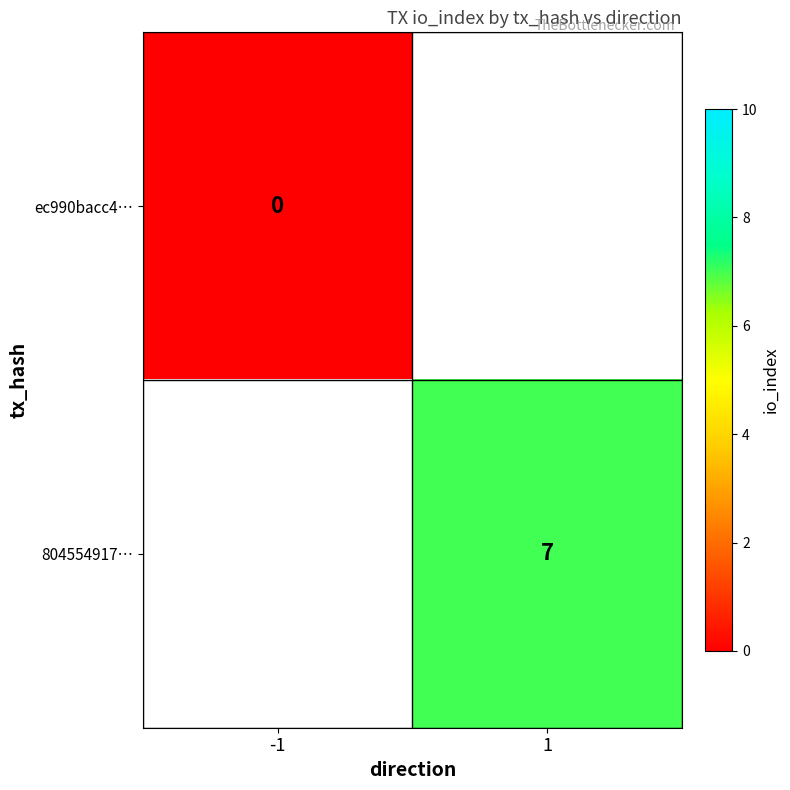

The value of 804554917… at 1 is 3. True or false?

False